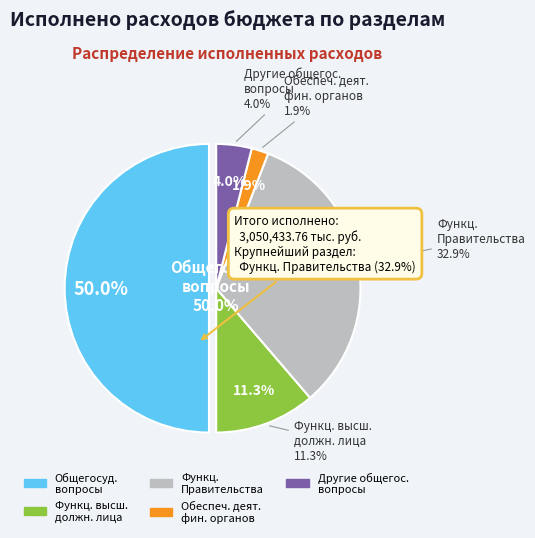

To the nearest percent, what is the difference between the Функционирование высшего должностного лица and Обеспечение деятельности финансовых органов slice percentages?

9%